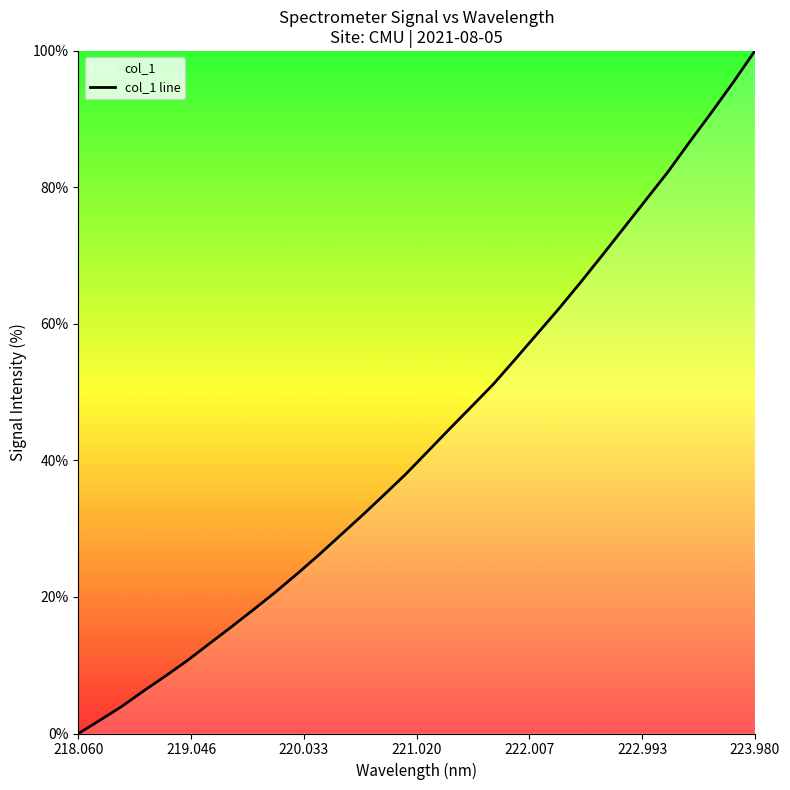

What is the sum of all values?

1386.7